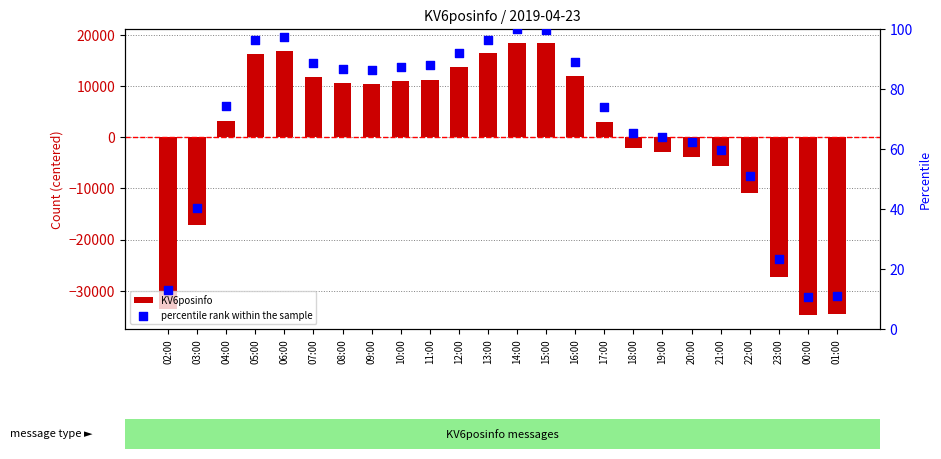

Which series has the largest total across all categories?

percentile rank within the sample